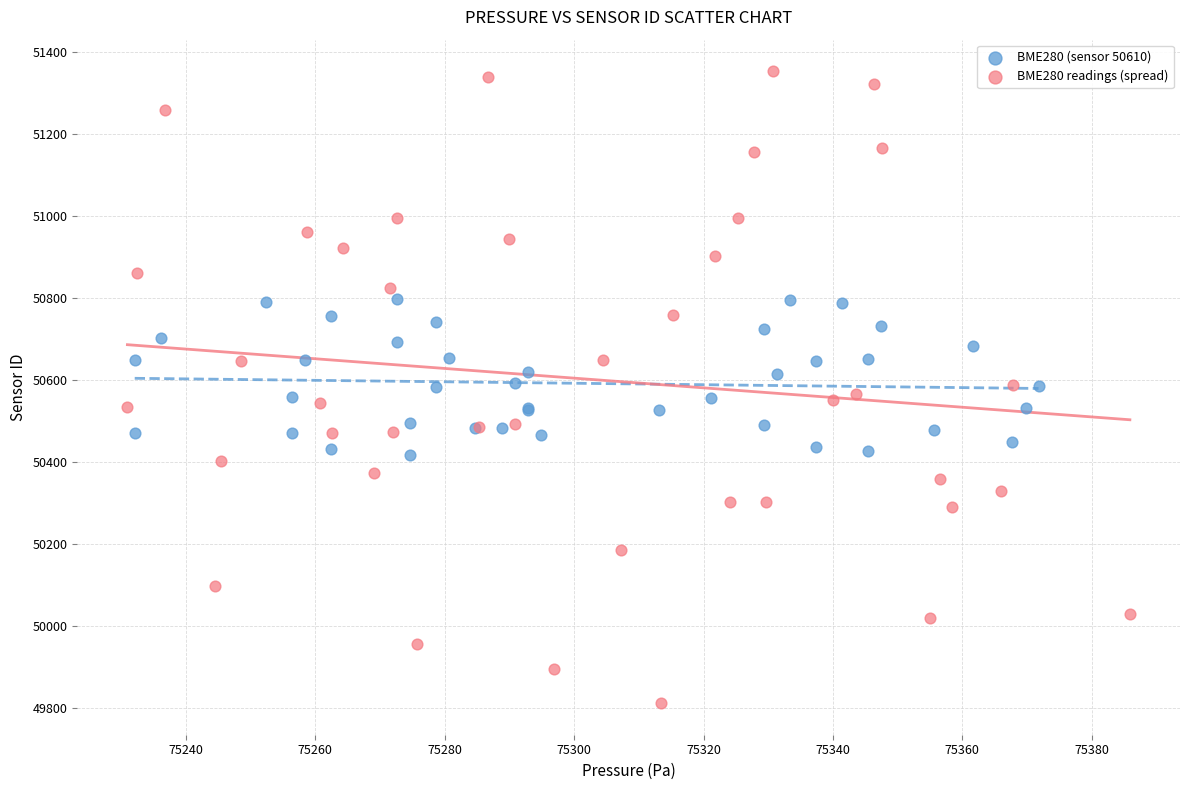

Which series reaches the minimum Y coordinate?

BME280 readings (spread)